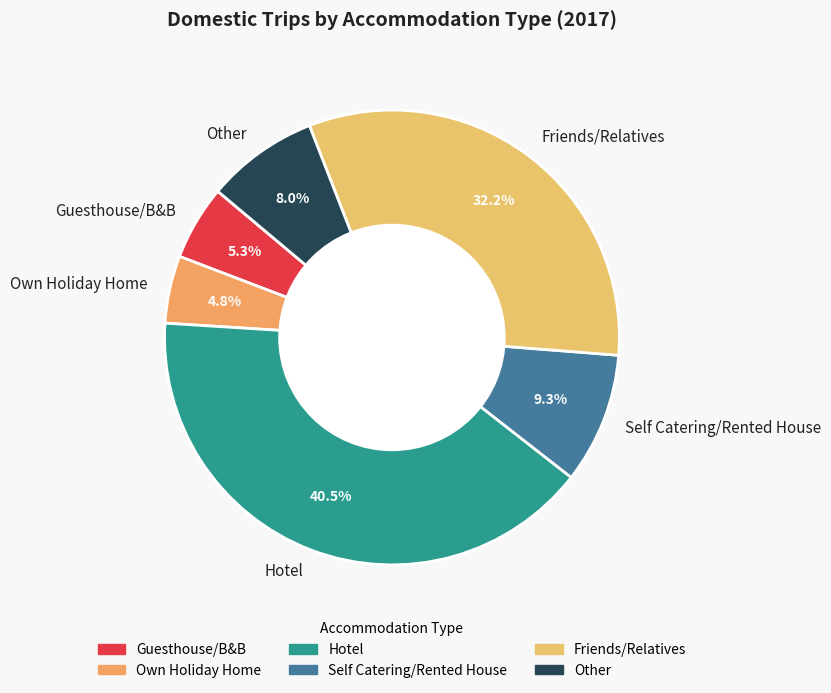

How many segments does this pie chart have?

6